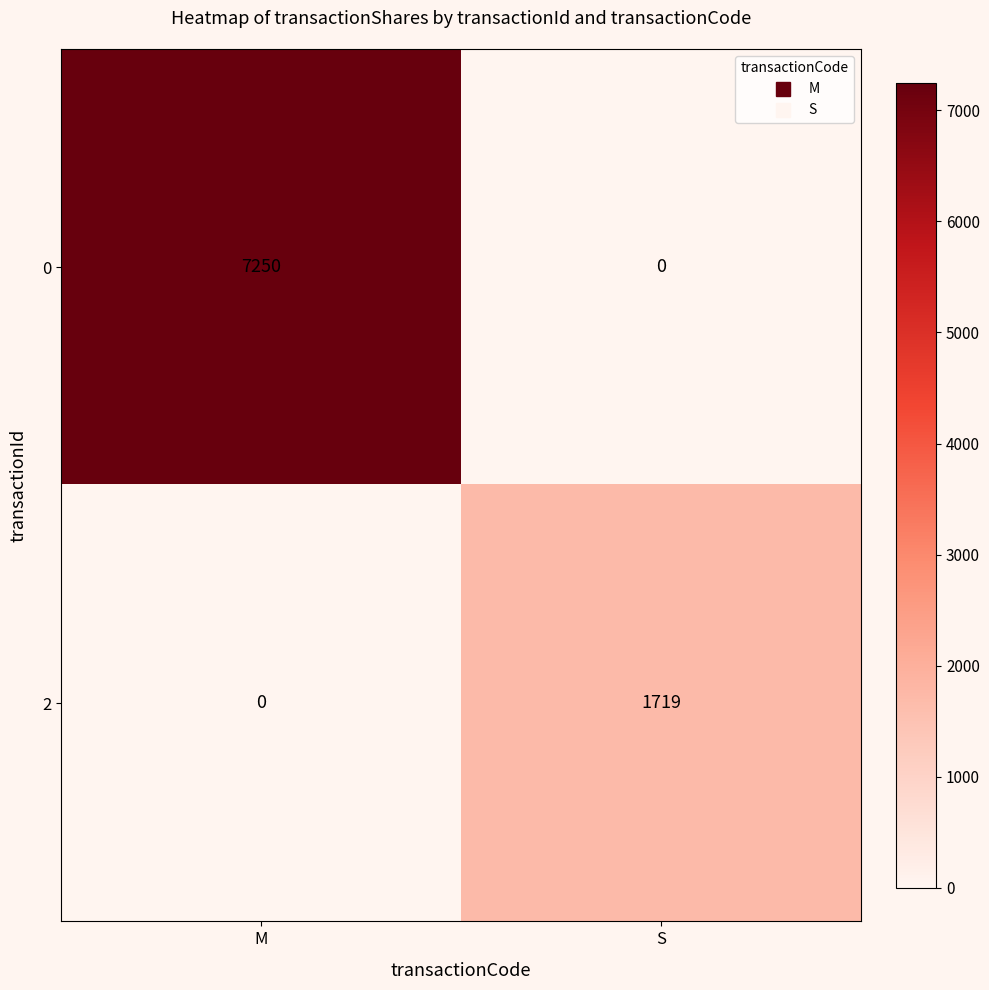

What is the sum of the 0 values at S and M?

7250